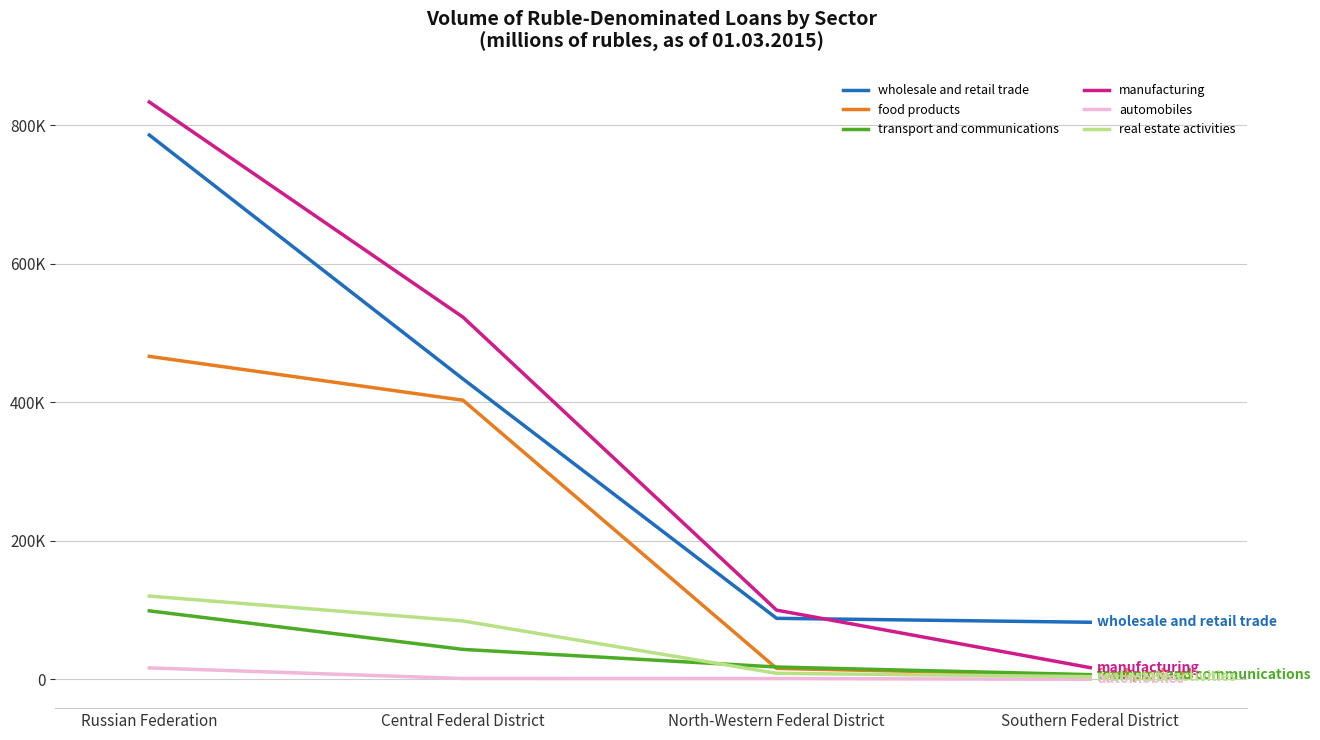

Rank the categories by transport and communications value from lowest to highest.

Southern Federal District, North-Western Federal District, Central Federal District, Russian Federation